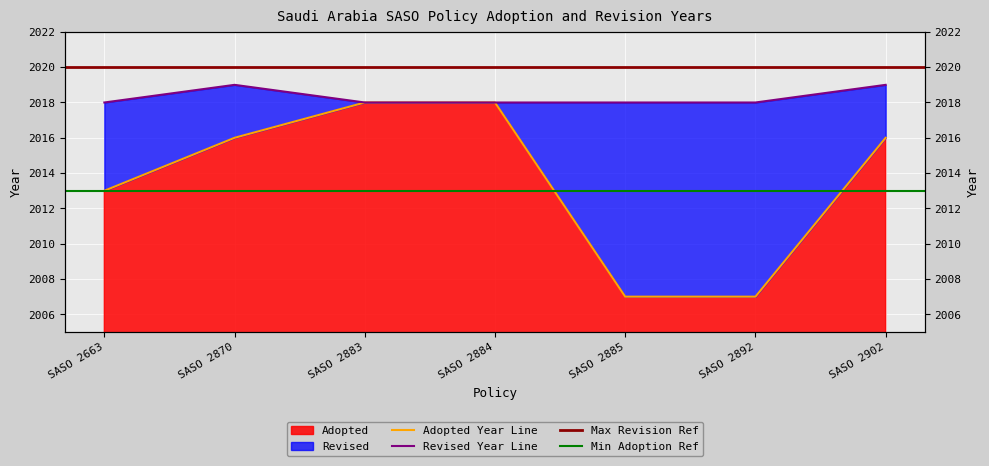

Rank the series at SASO 2870 from lowest to highest value.

Adopted, Revised